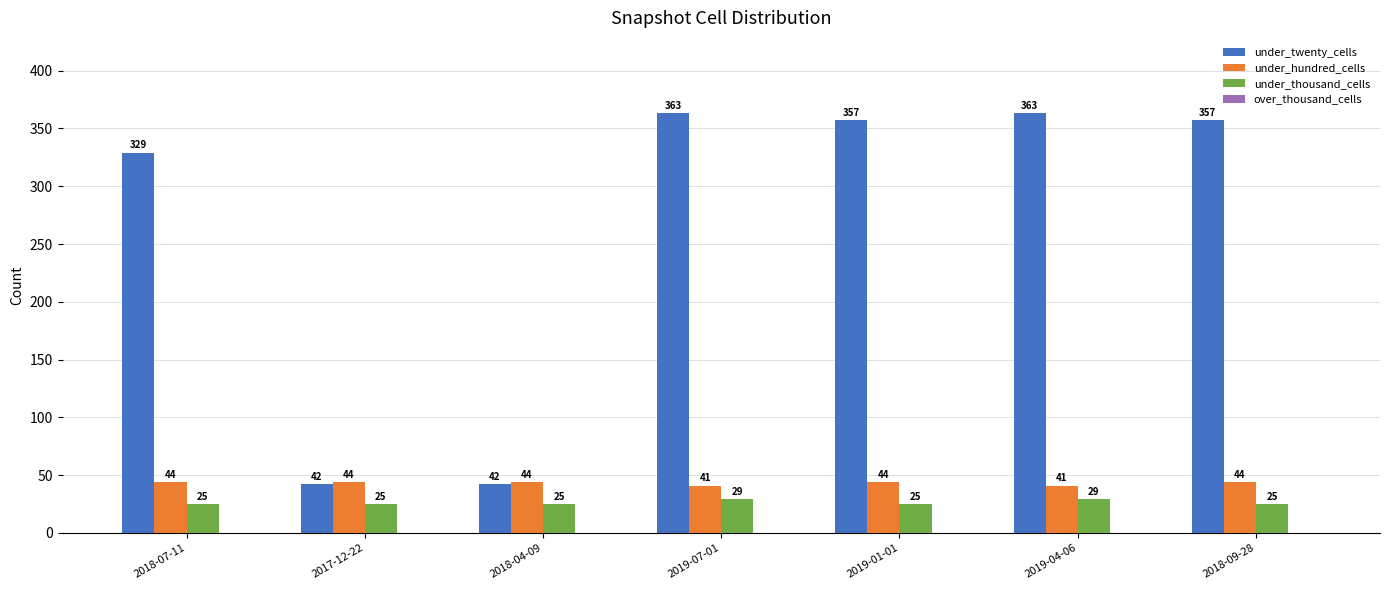

What is the label of the 4th bar from the left?

2019-07-01